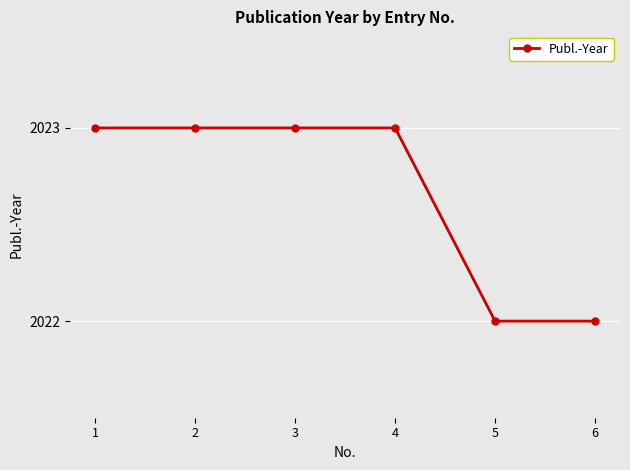

What is the difference between the maximum and minimum values?

1